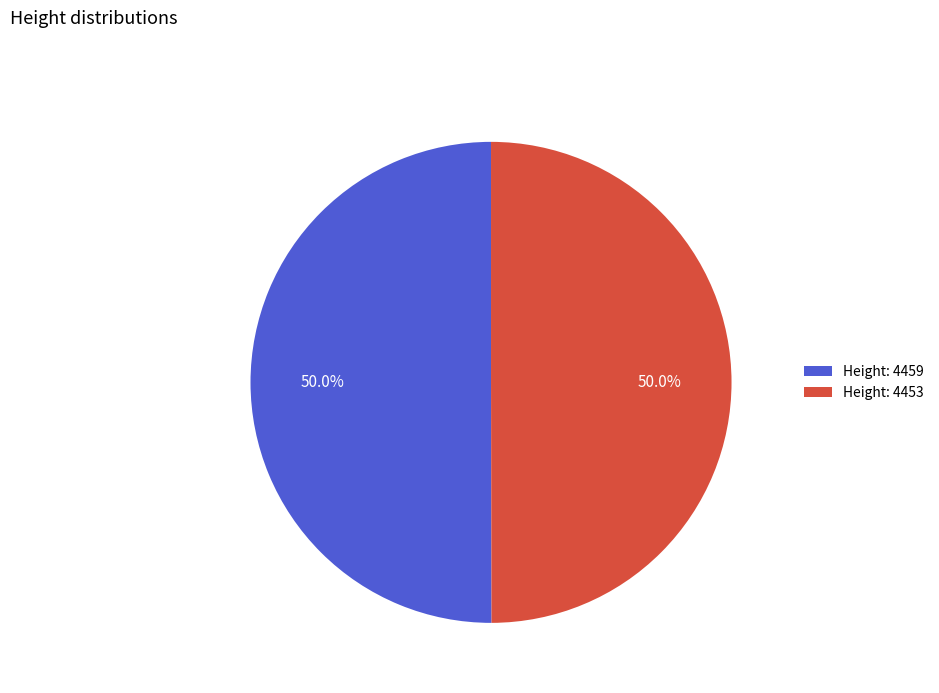

Do Height: 4453 and Height: 4459 together represent more than half of the pie?

Yes